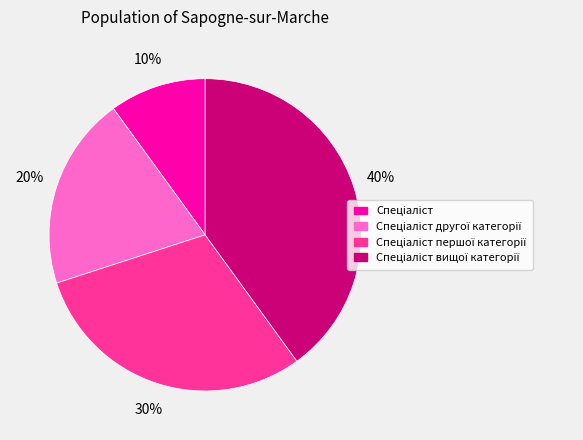

To the nearest percent, what is the average slice percentage?

25%